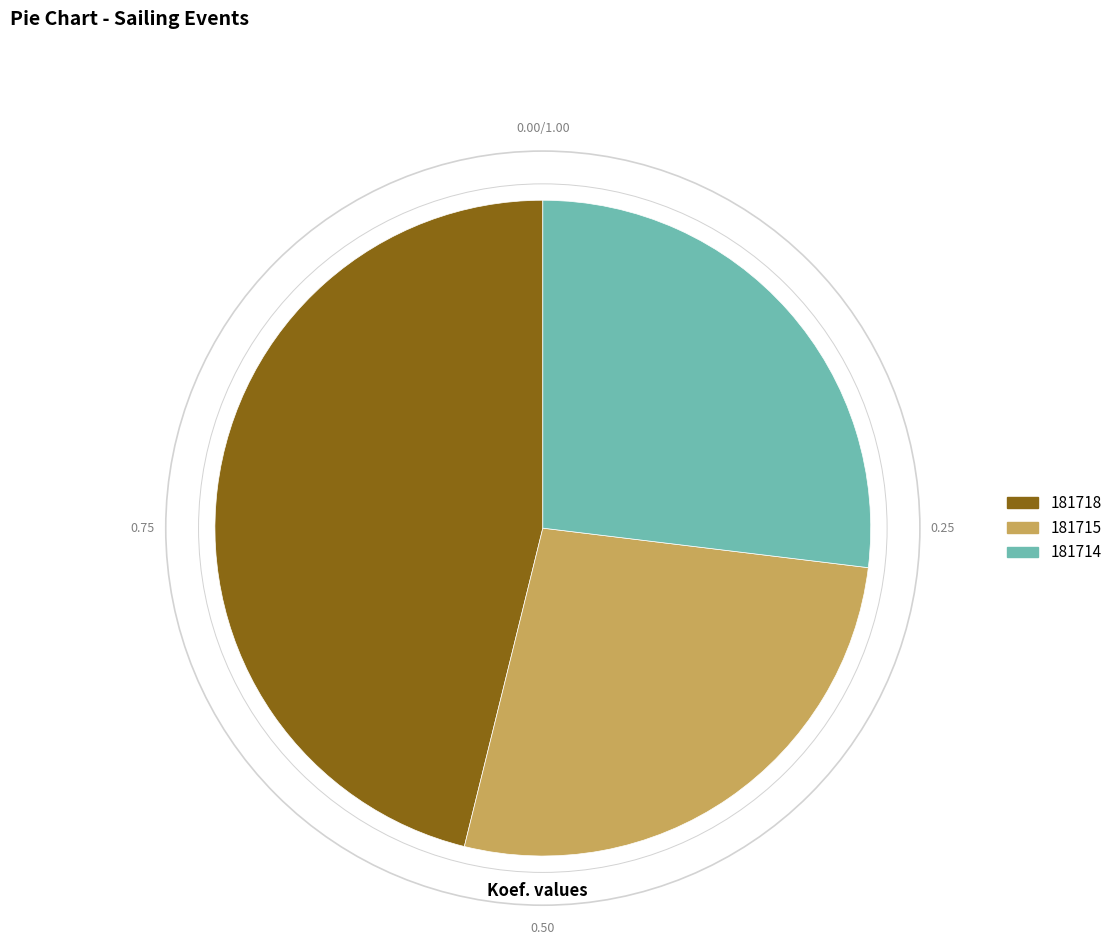

Approximately how many times larger is the value at 181714 compared to 181715?

1.0